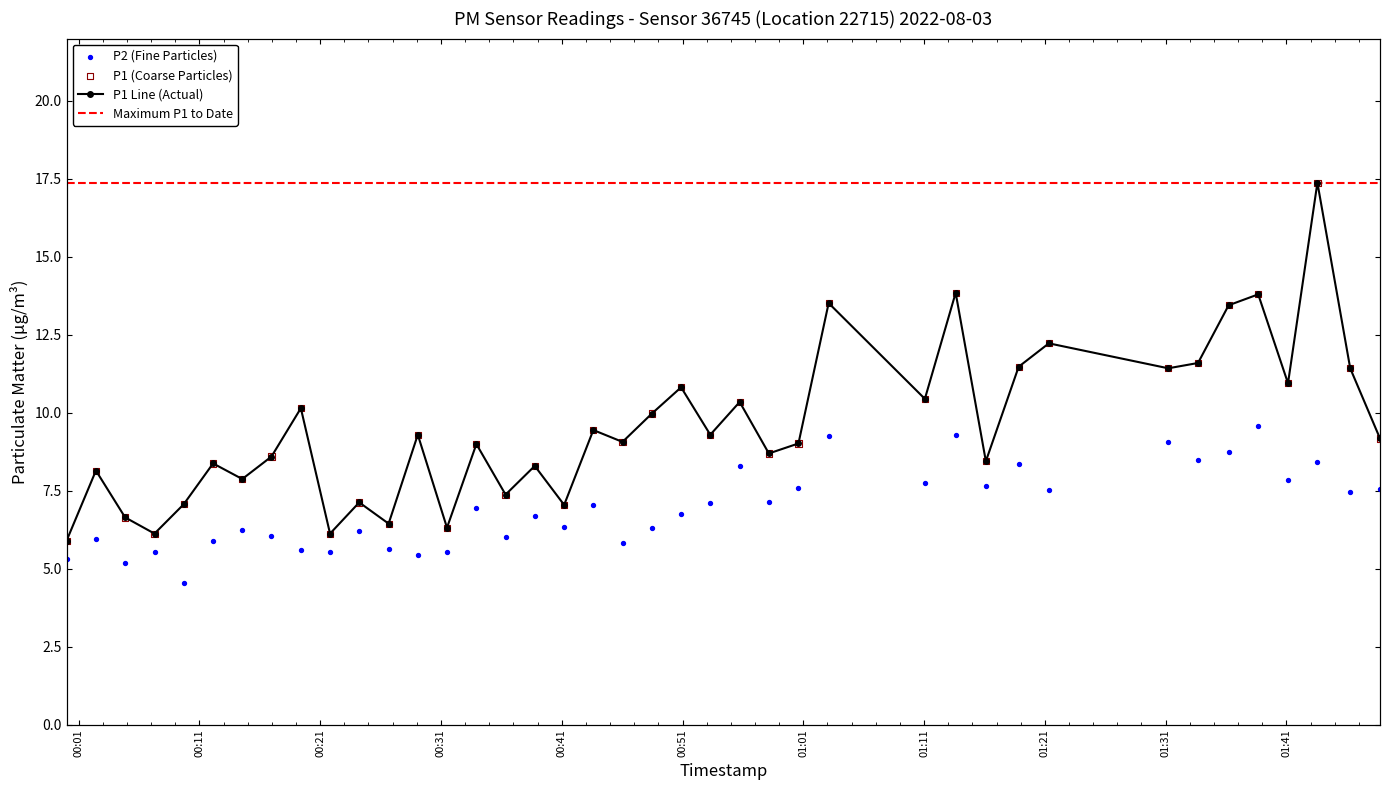

Which series has the largest Y range (max minus min)?

P1